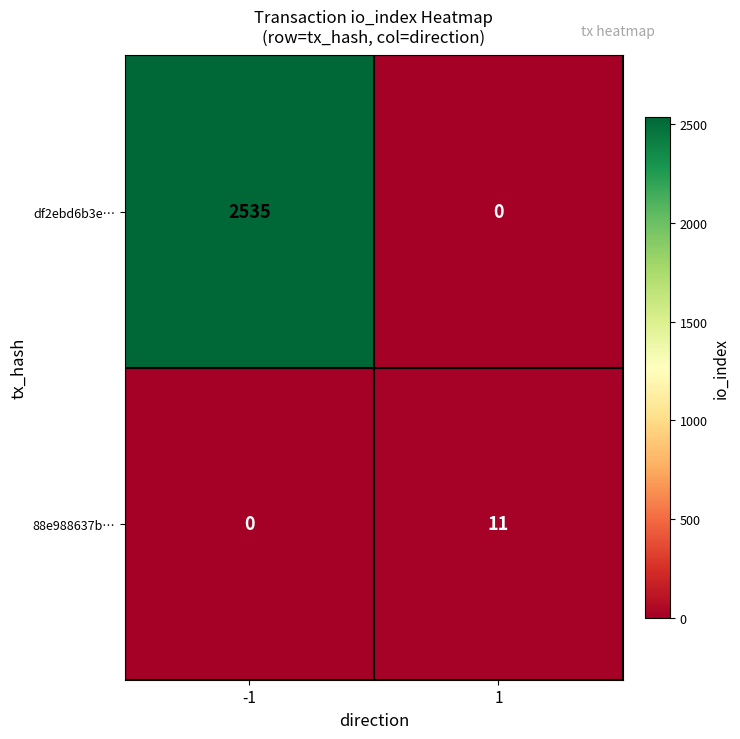

What is the spread (max minus min) of values at 1?

11